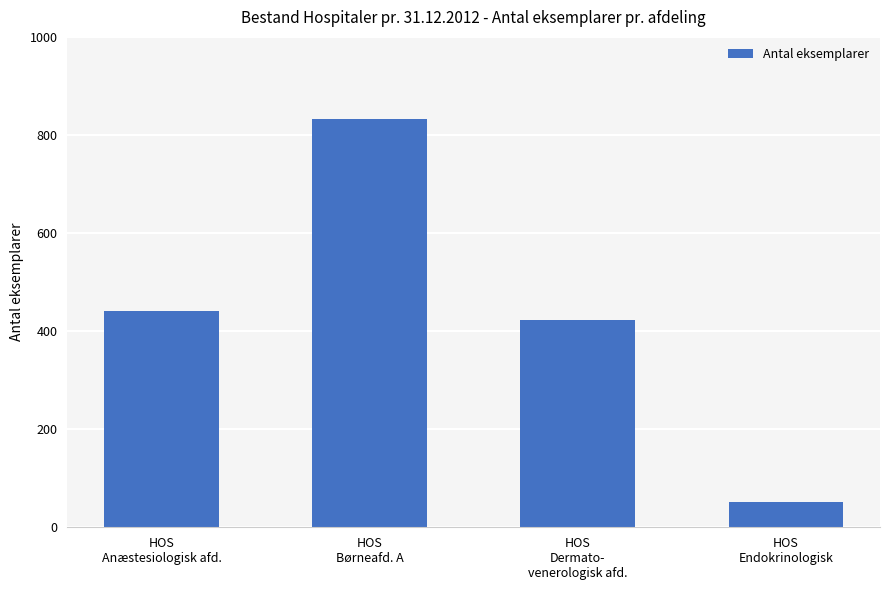

How many values are below 441?

2